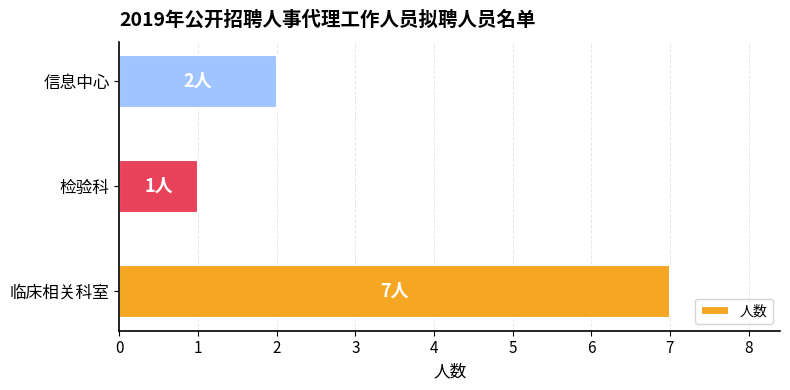

At which label is the value closest to 4?

信息中心